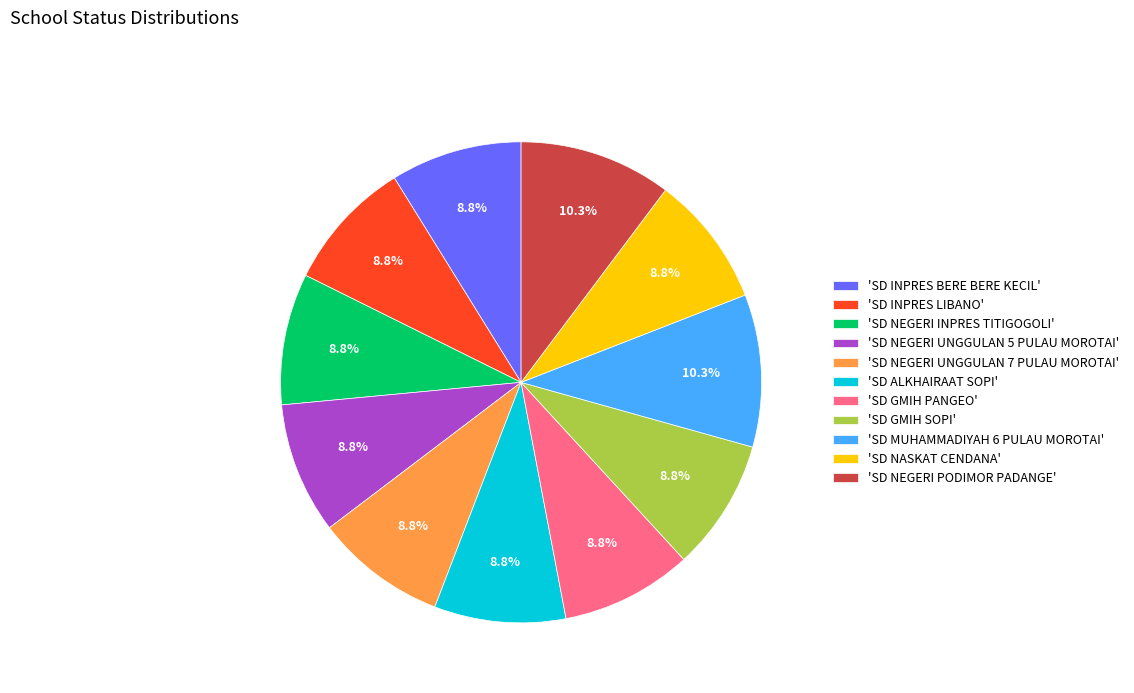

Between 'SD NEGERI UNGGULAN 5 PULAU MOROTAI' and 'SD NEGERI PODIMOR PADANGE', which is larger?

'SD NEGERI PODIMOR PADANGE'